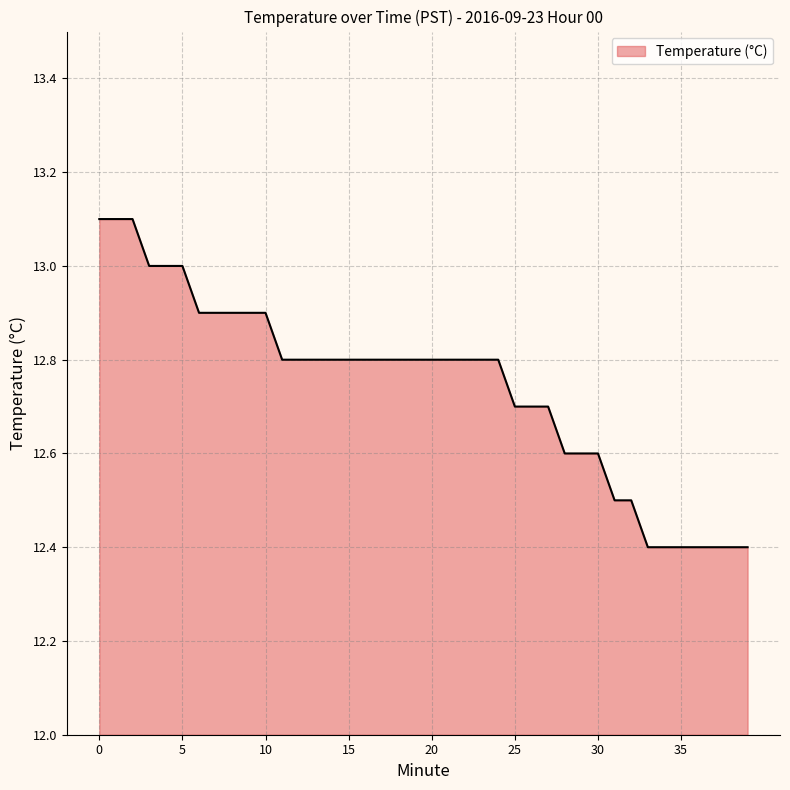

What is the greatest value displayed?

13.1